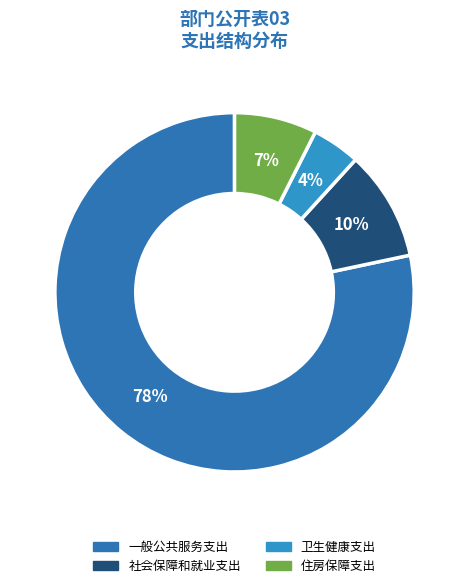

Rank the categories by value from highest to lowest.

一般公共服务支出, 社会保障和就业支出, 住房保障支出, 卫生健康支出